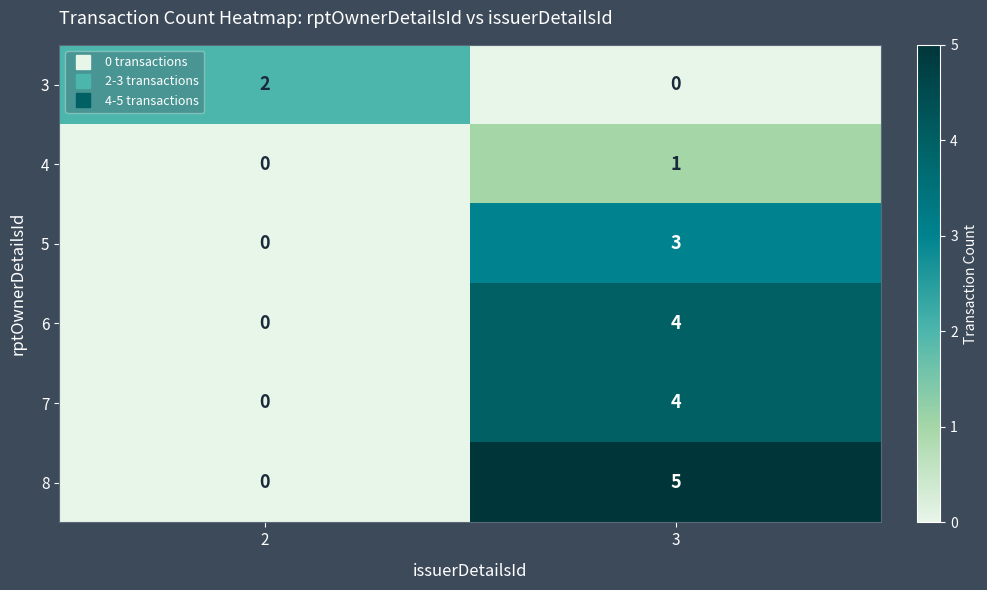

What is the sum of the 8 values at 3 and 2?

5